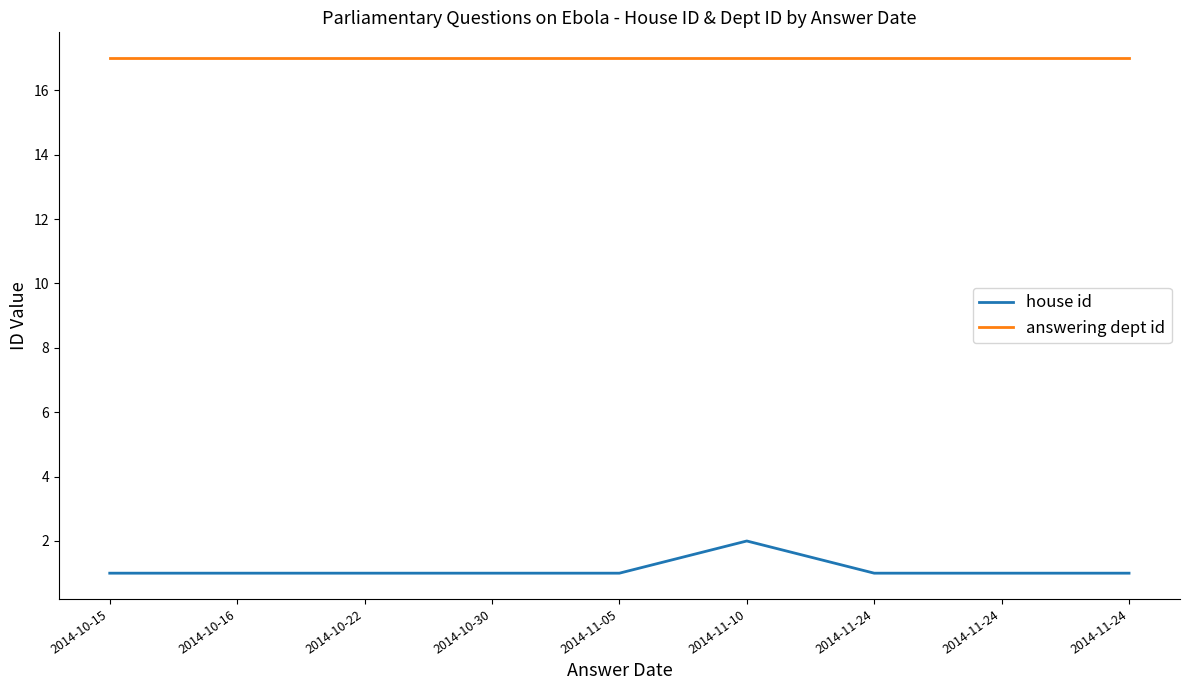

What are all the series names shown in the legend?

house id, answering dept id